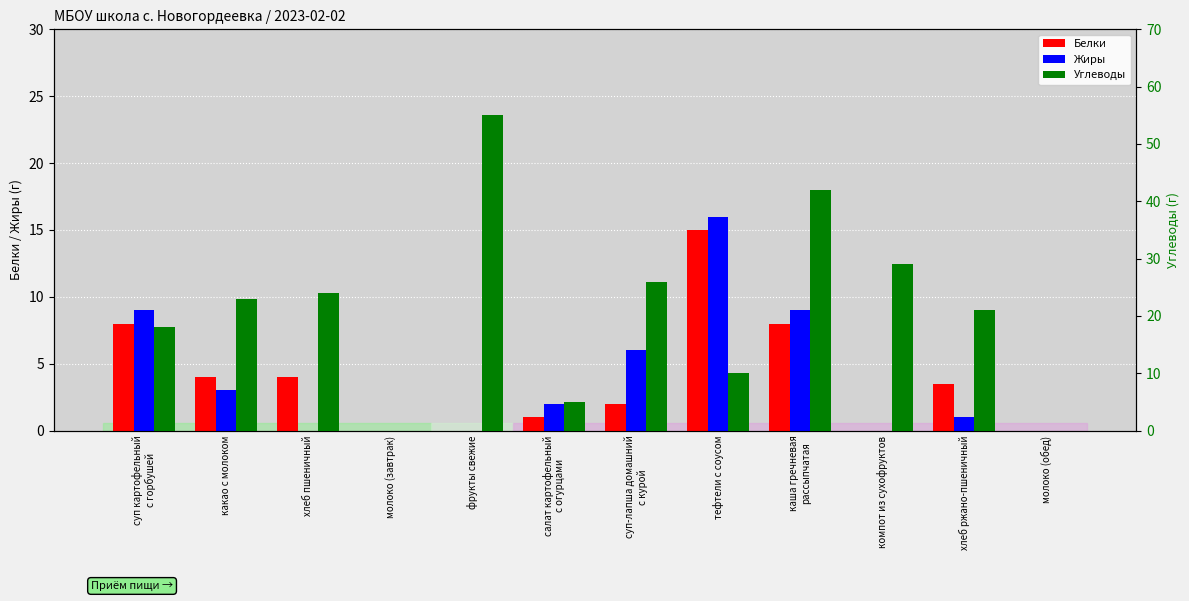

What is the approximate value of Углеводы at какао с молоком?

23.0